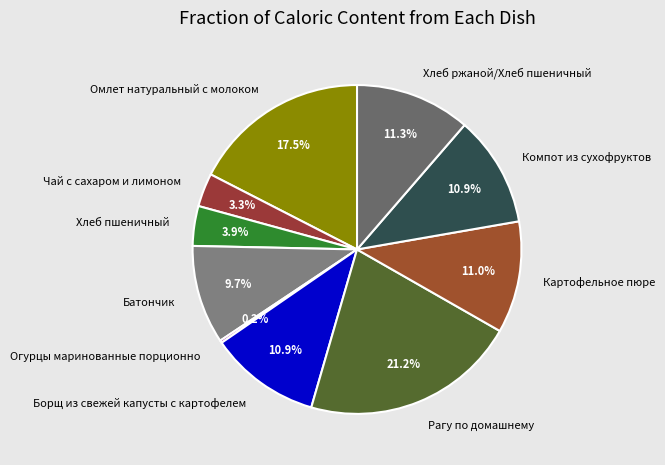

Approximately how many times larger is the value at Омлет натуральный с молоком compared to Хлеб пшеничный?

4.5